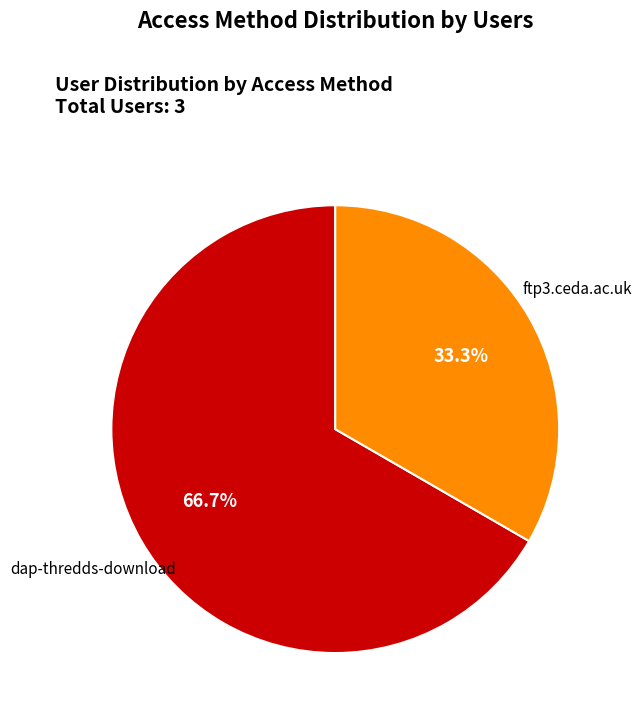

Is there any slice that represents more than half of the pie?

Yes